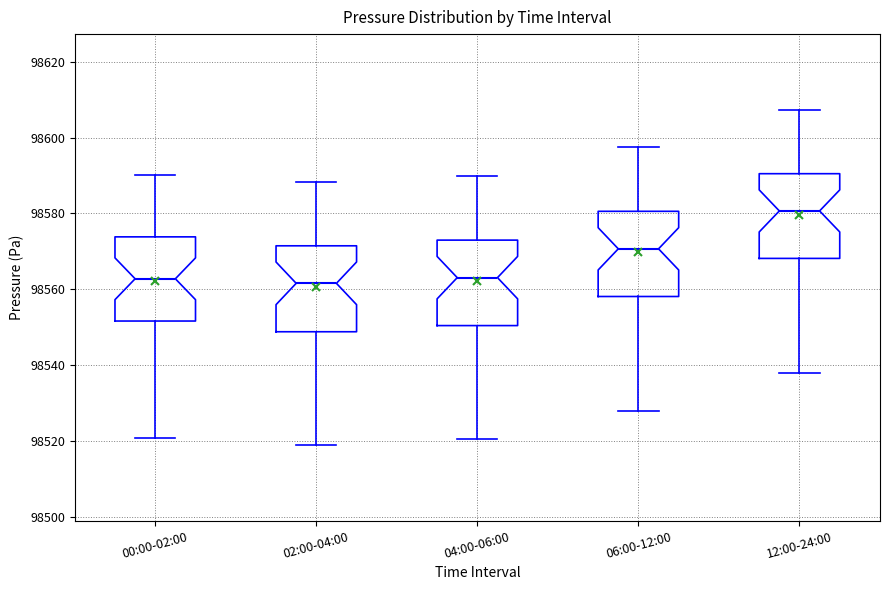

Reading left to right, transcribe this box plot: for each box, give where its median line is, the range the box spans, and where its two whiskers end, as read against the y-axis. The values are not printed on the chart, so give them approximately, as read against the axis.

00:00-02:00: median 98562, box 98552 to 98574, whiskers 98520 to 98590
02:00-04:00: median 98562, box 98548 to 98572, whiskers 98518 to 98588
04:00-06:00: median 98564, box 98550 to 98572, whiskers 98520 to 98590
06:00-12:00: median 98570, box 98558 to 98580, whiskers 98528 to 98598
12:00-24:00: median 98580, box 98568 to 98590, whiskers 98538 to 98608